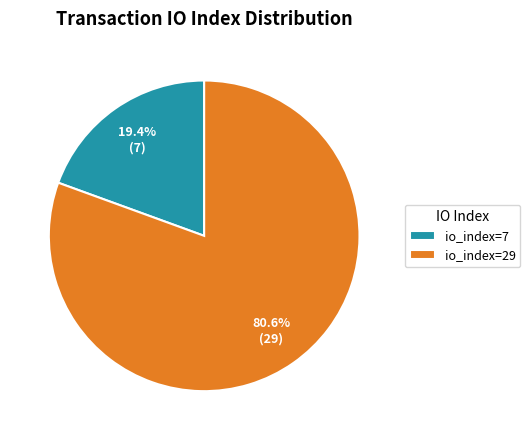

Which has a higher value, io_index=7 or io_index=29?

io_index=29